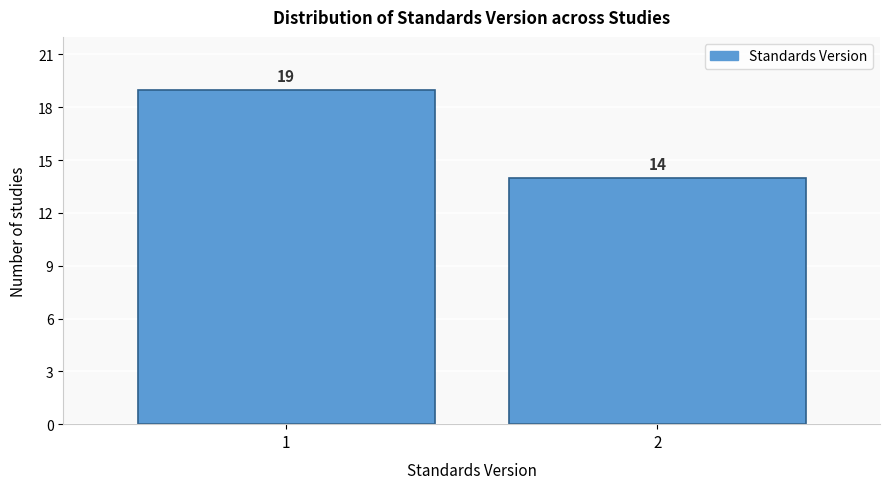

Reading right to left, extract all data points from this chart.

14	19